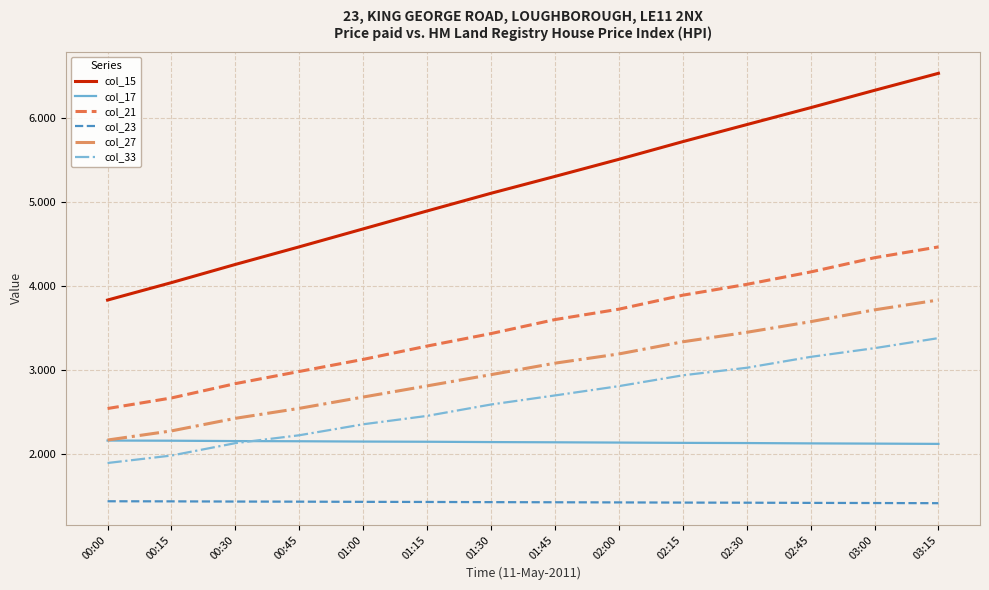

The value of col_23 at 02:30 is 0.6. True or false?

False